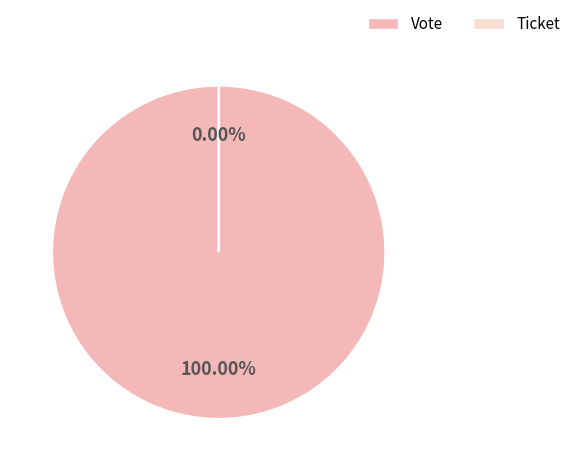

How many segments does this pie chart have?

2